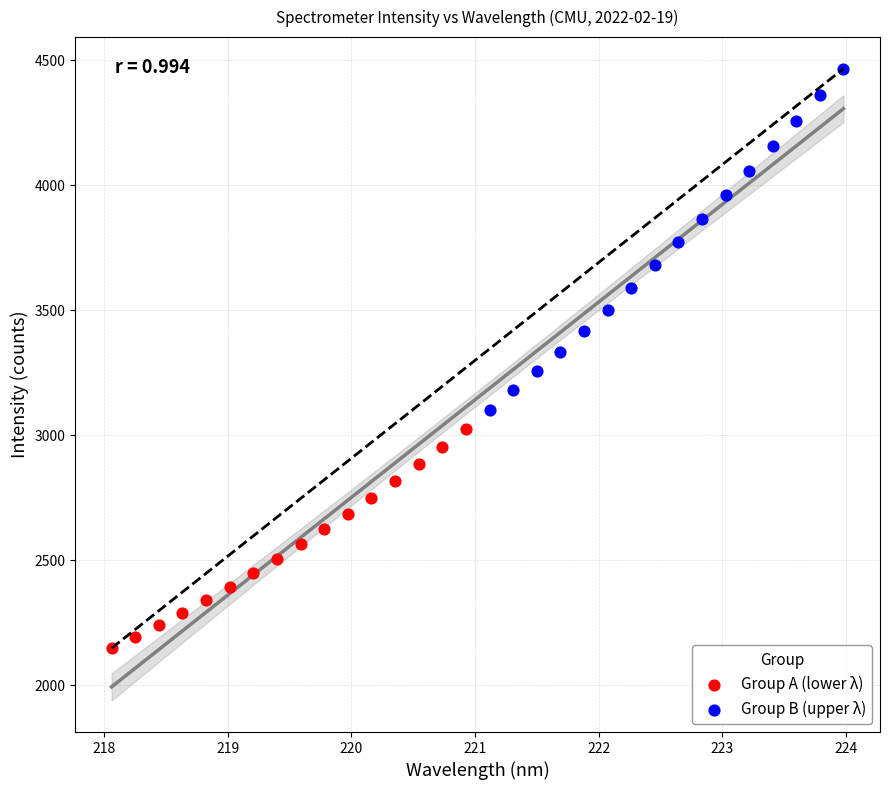

Which series reaches the maximum Y coordinate?

Group B (upper λ)